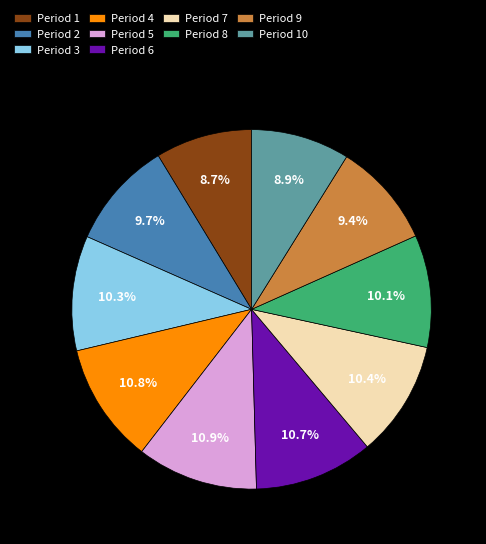

How many segments does this pie chart have?

10